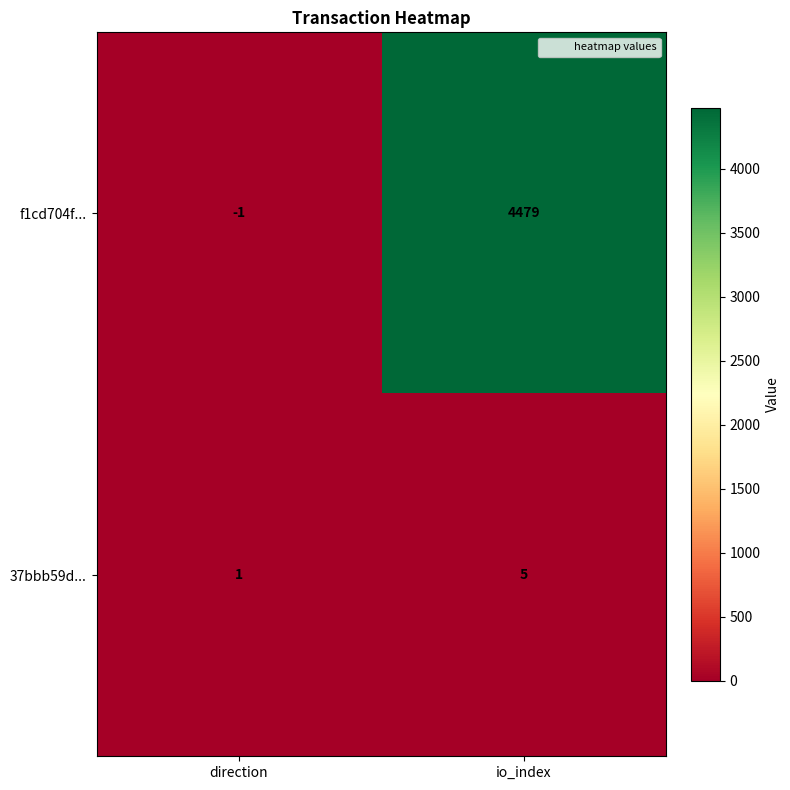

At how many categories does at least one series exceed 1408?

1